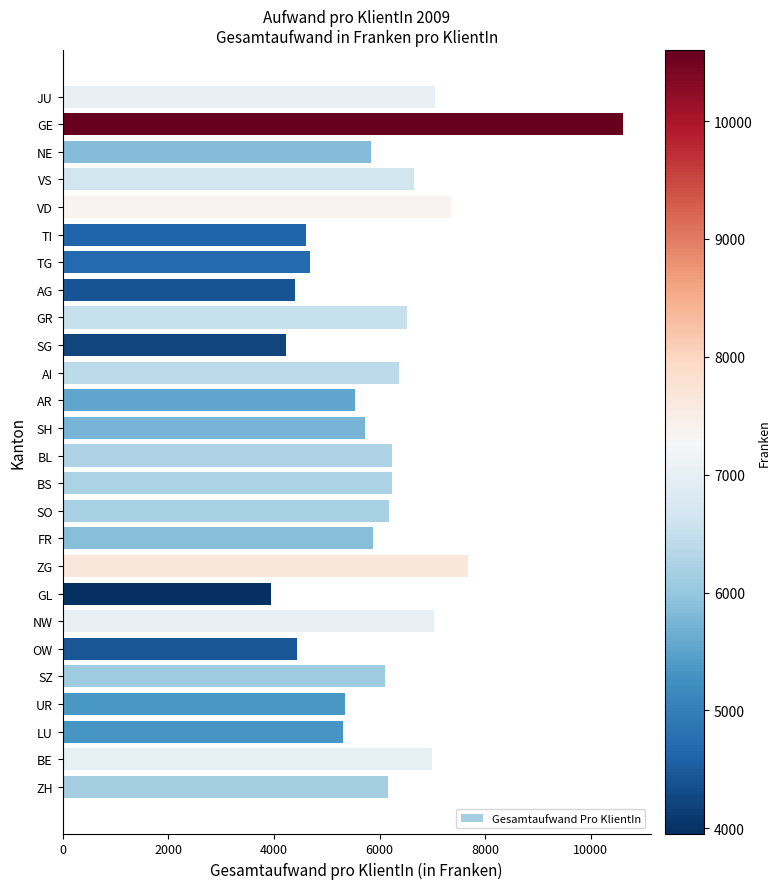

Which label corresponds to the smallest value in the chart?

GL